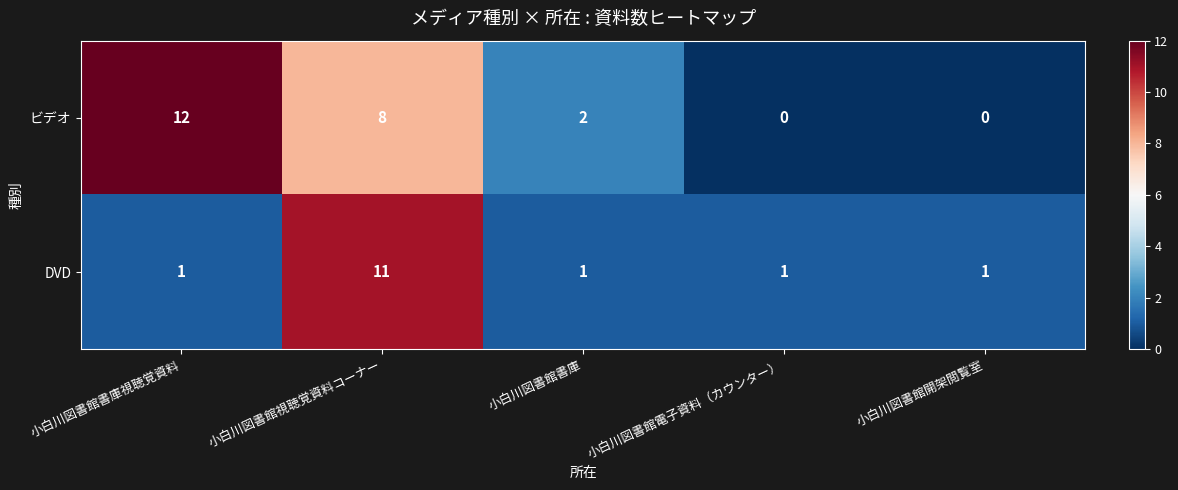

What is the average value of the DVD series?

3